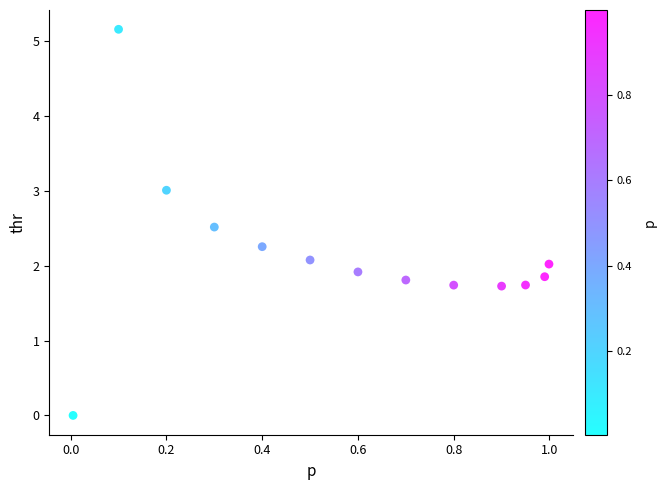

What is the range of Y values (max minus min)?

5.2